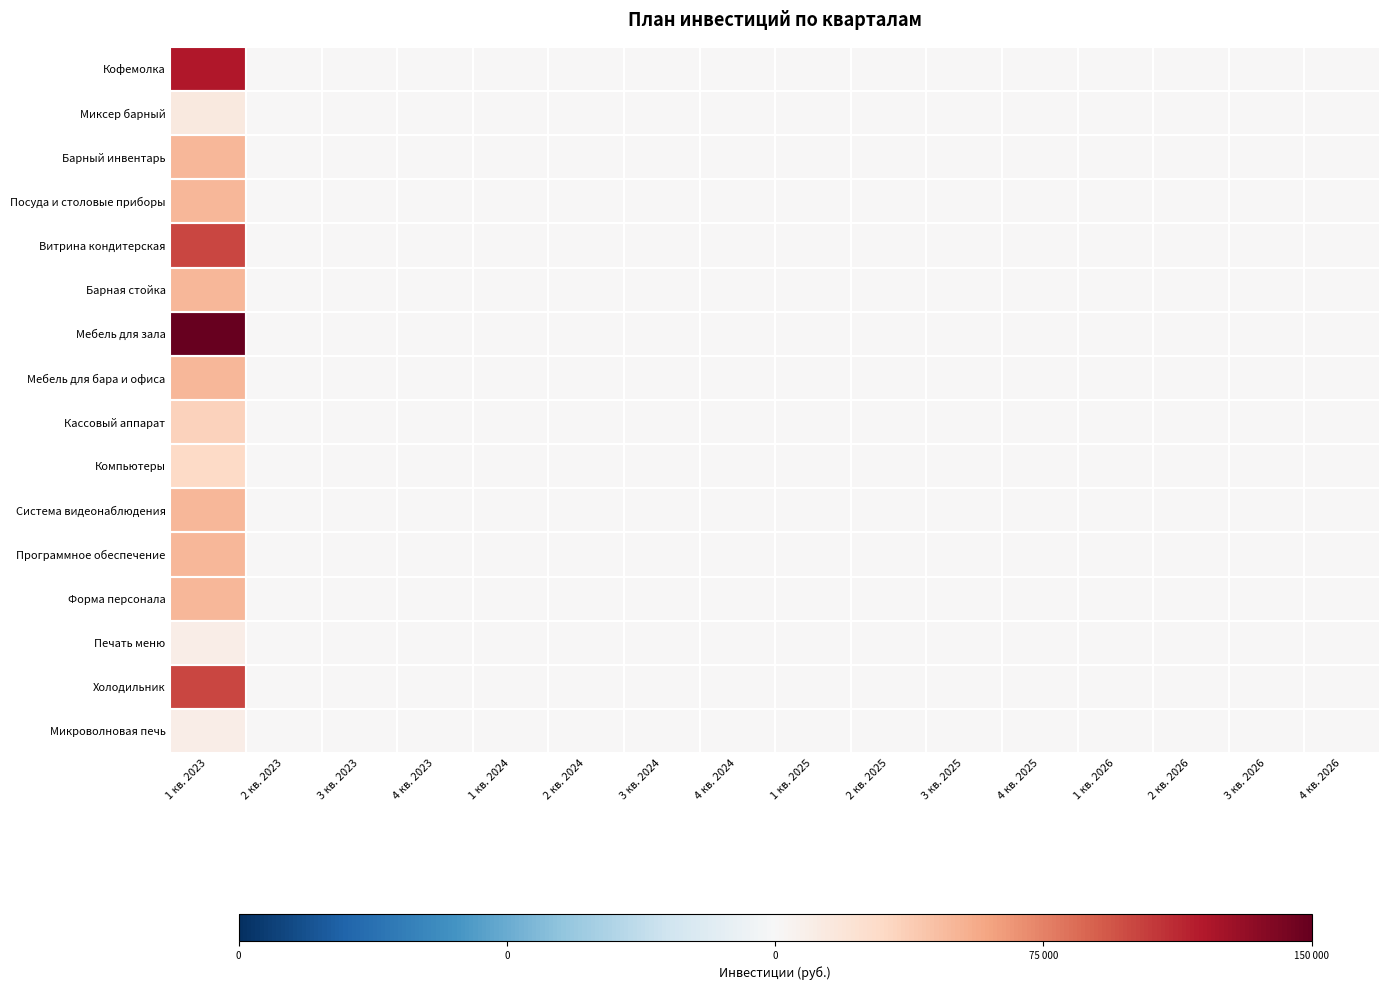

Which series has the largest total across all categories?

Мебель для зала